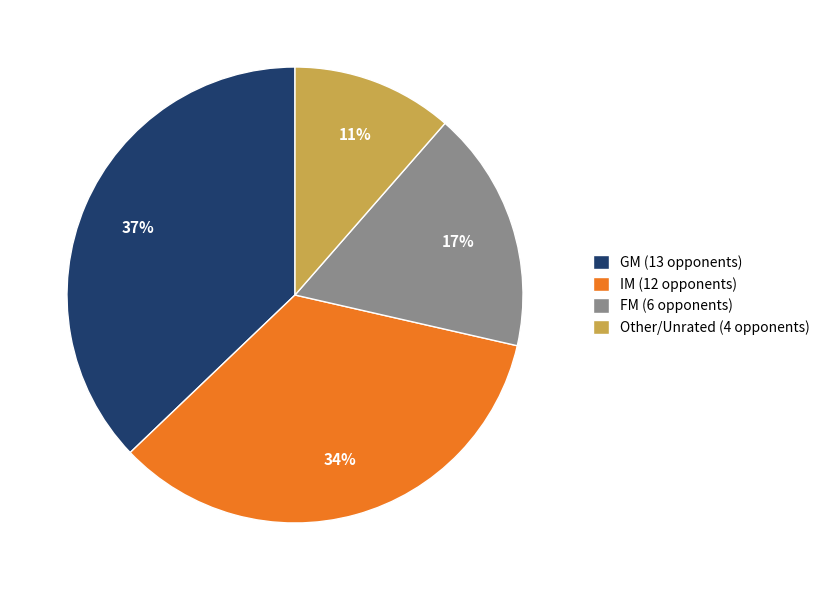

To the nearest percent, what is the average slice percentage?

25%